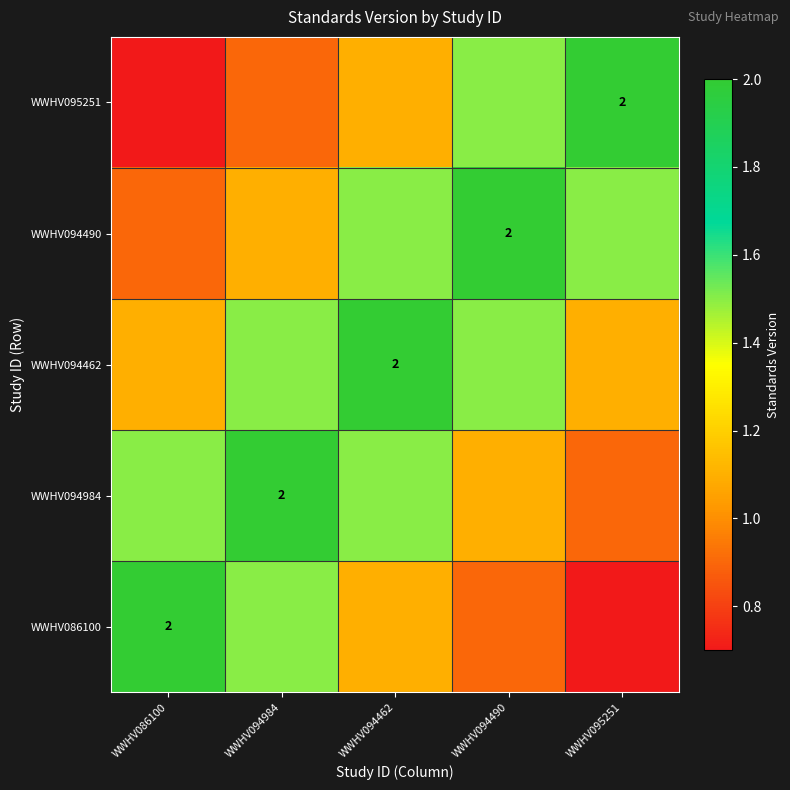

What is the spread (max minus min) of values at WWHV094984?

1.1